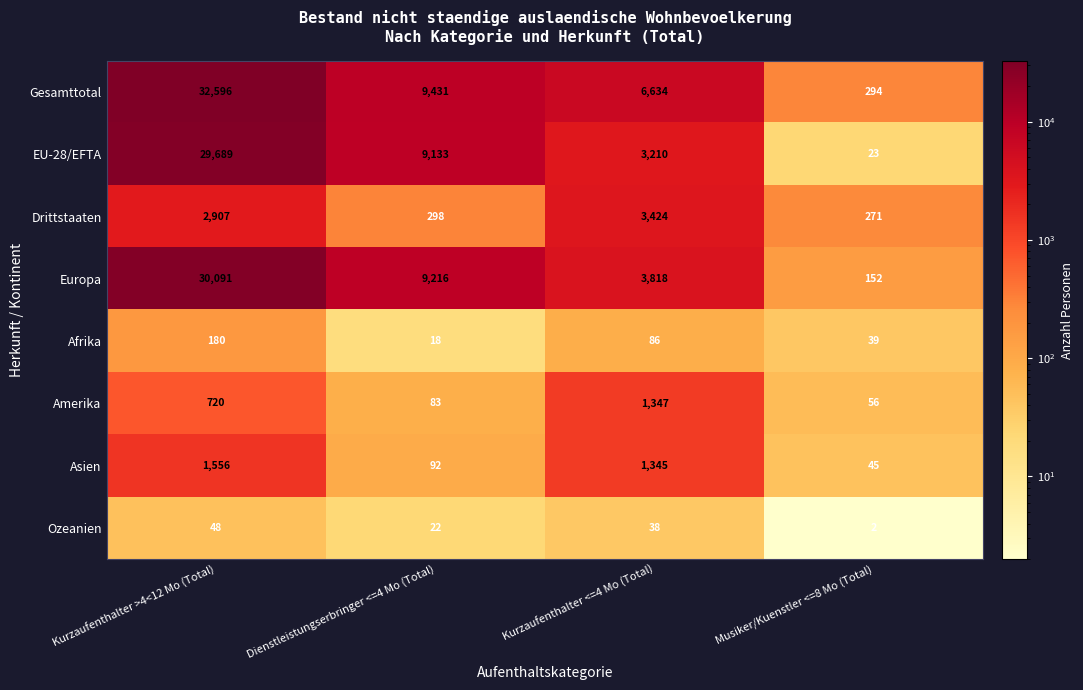

At which category does the chart reach its peak across all series?

Kurzaufenthalter >4<12 Mo (Total)